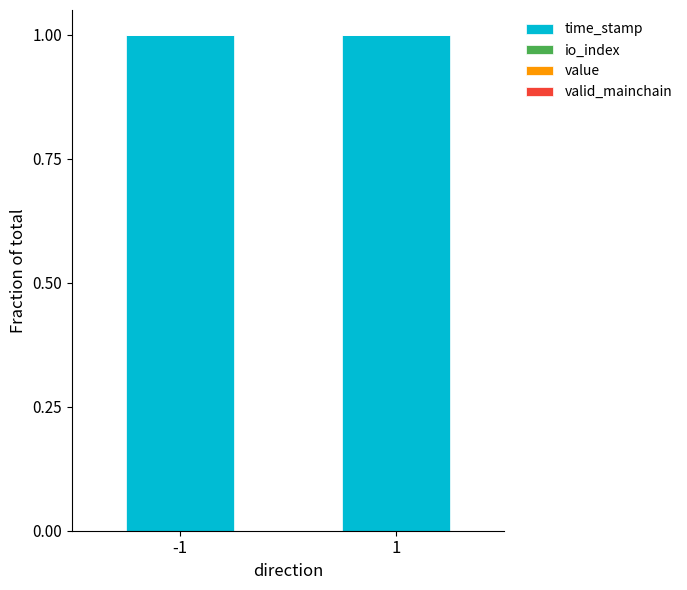

Are the bars horizontal?

No